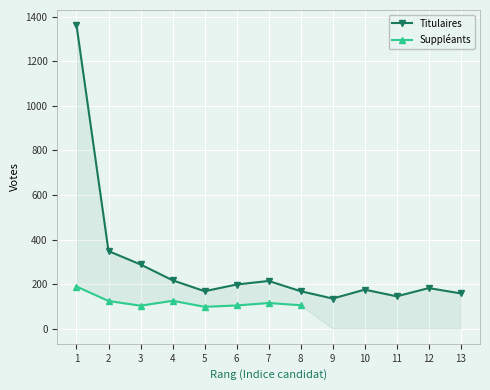

What is the change in value from 9 to 13?

+23